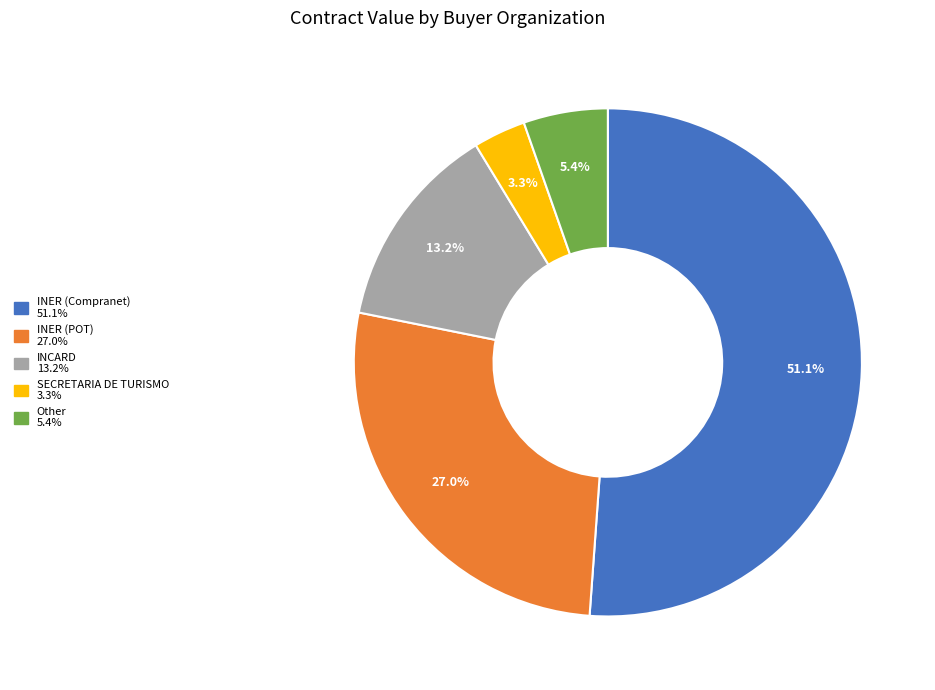

Does any single category account for the majority?

Yes